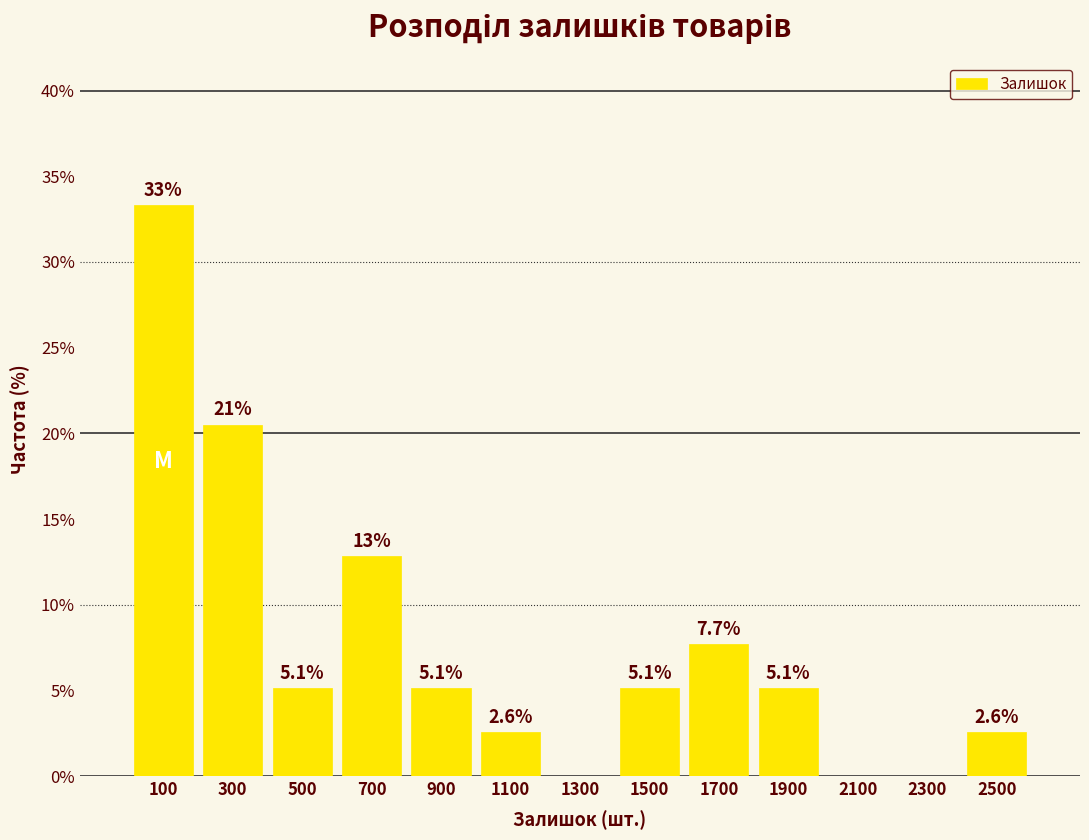

Which range on the x-axis has the tallest bar?

0 to 200